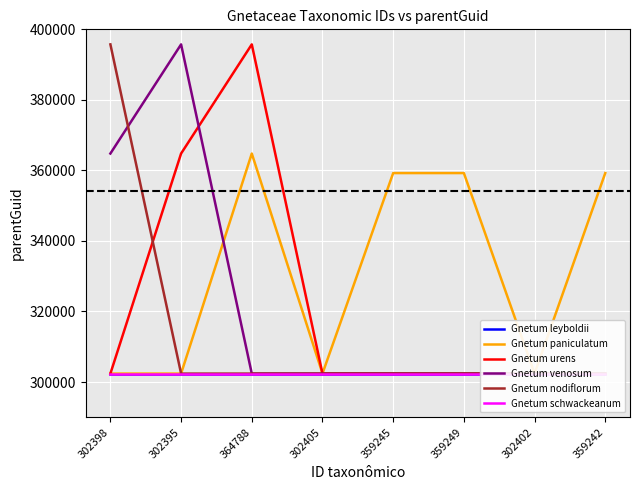

At which label is Gnetum schwackeanum closest to 302395?

302398